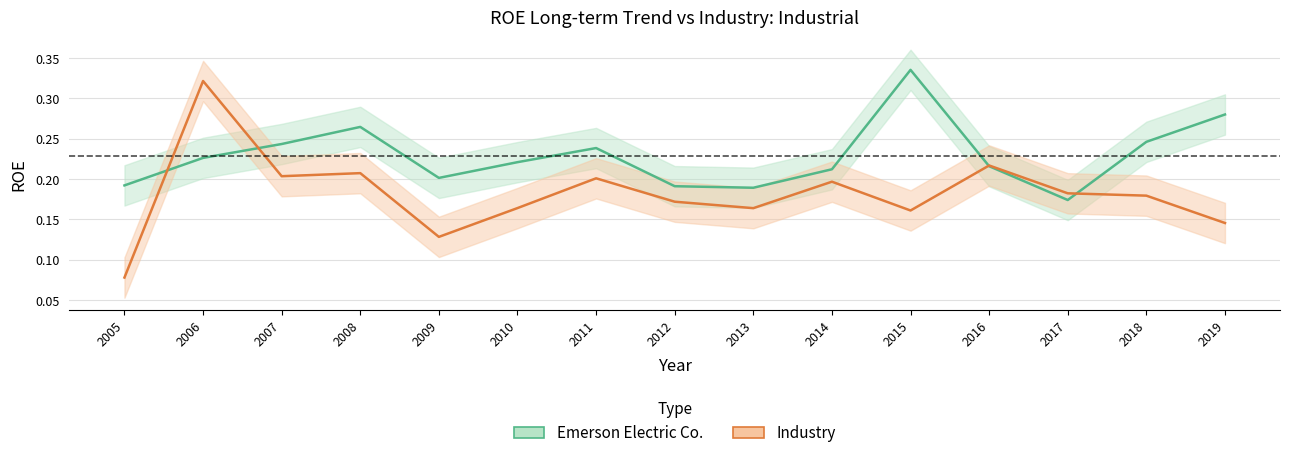

The value of Industry at 2015 is 0.3. True or false?

False